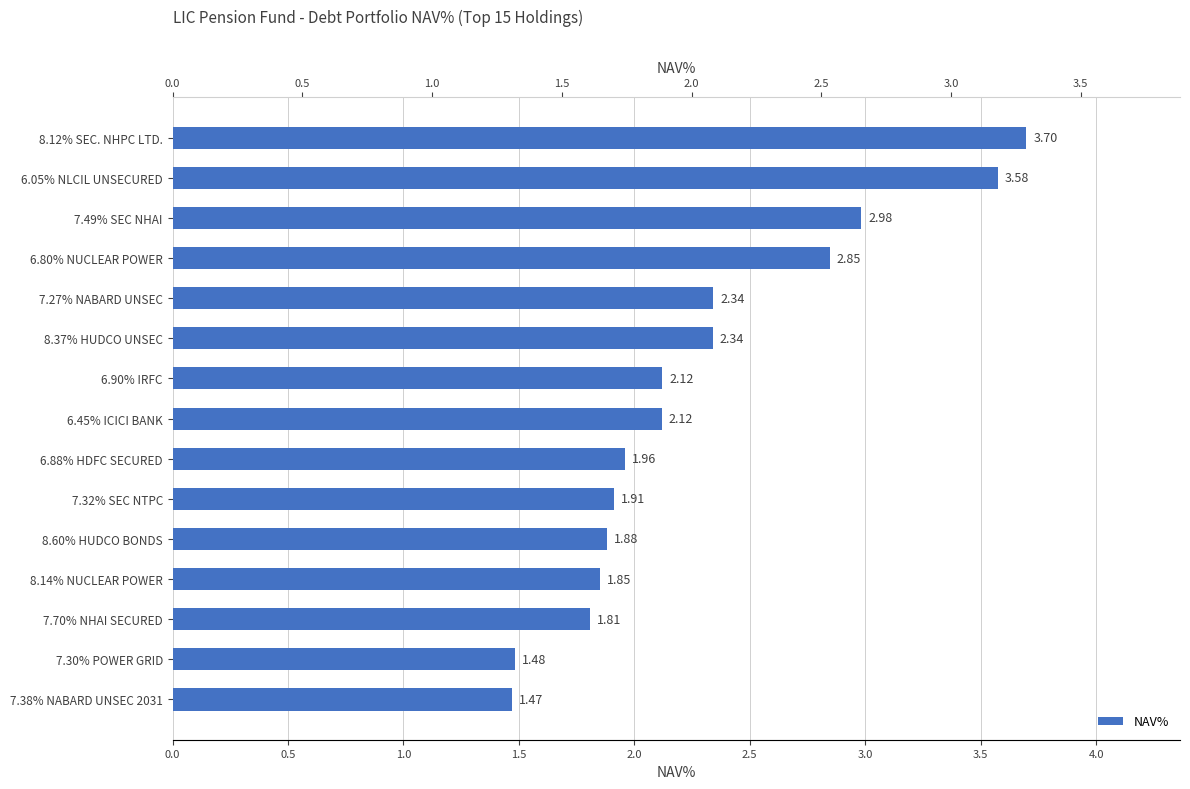

Does the chart contain stacked bars?

No